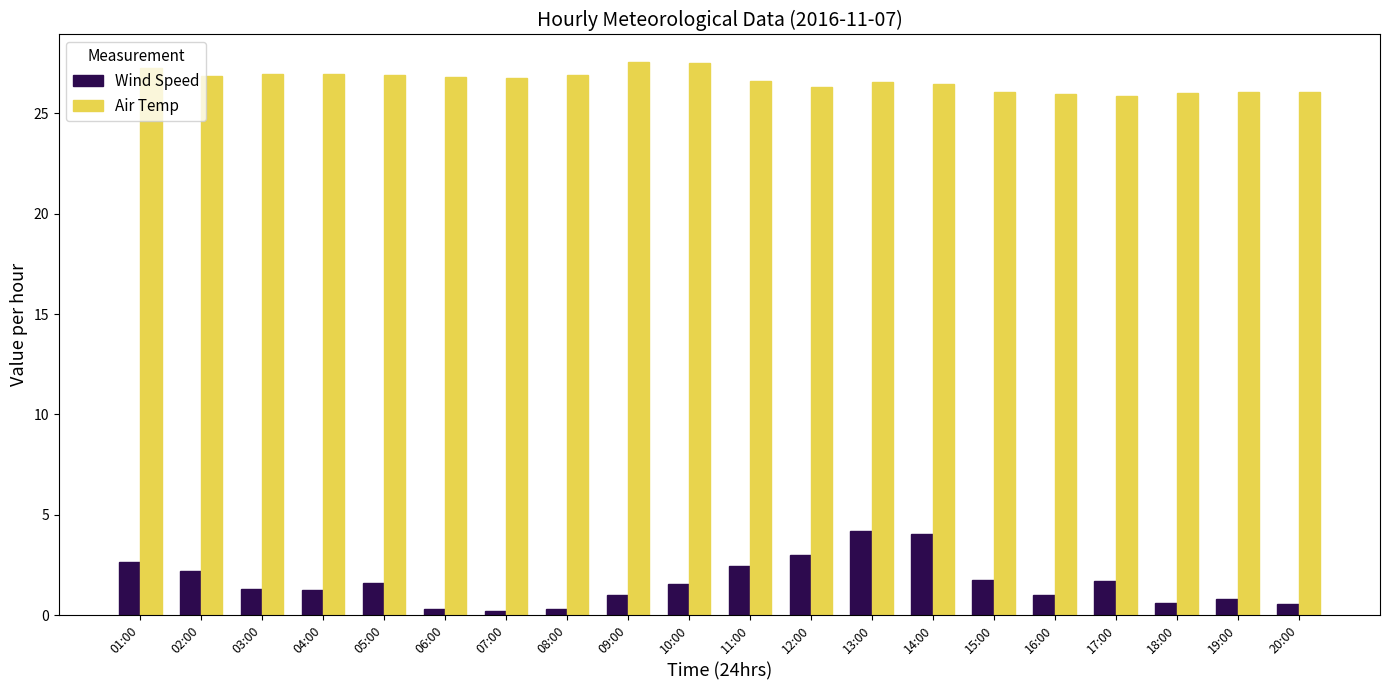

What is the sum of all Wind Speed values?

32.5